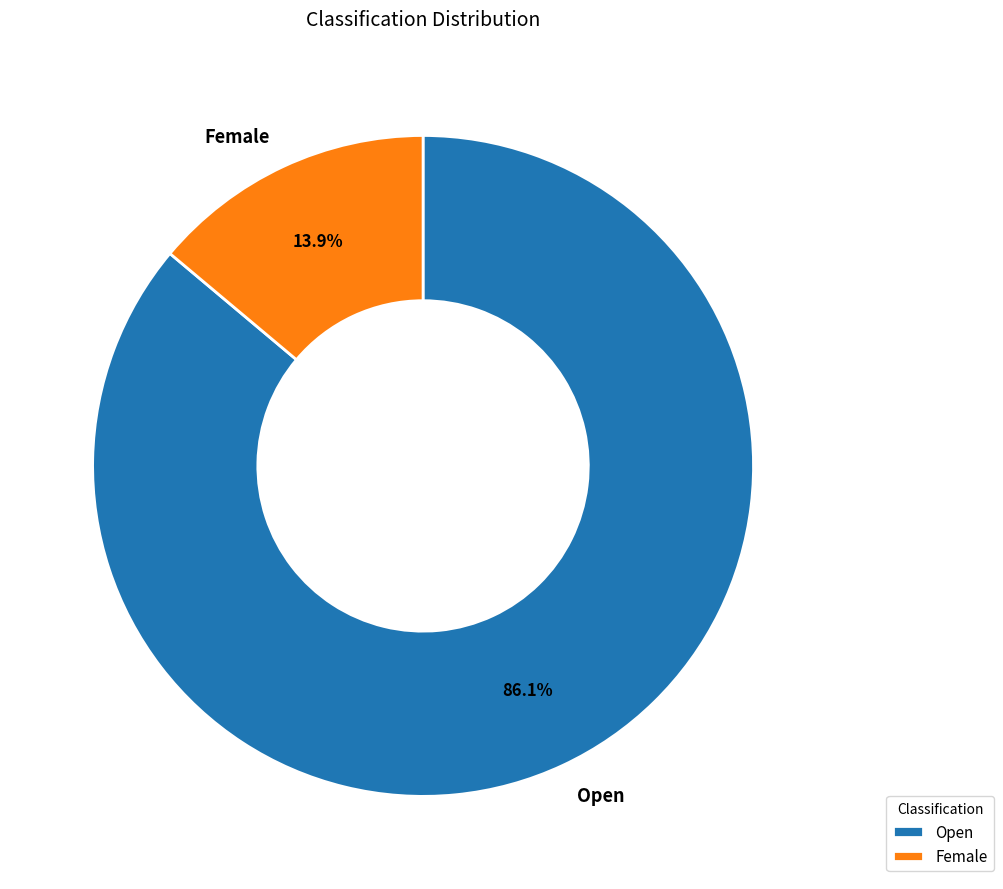

The Open slice represents 75% of the pie. True or false?

False